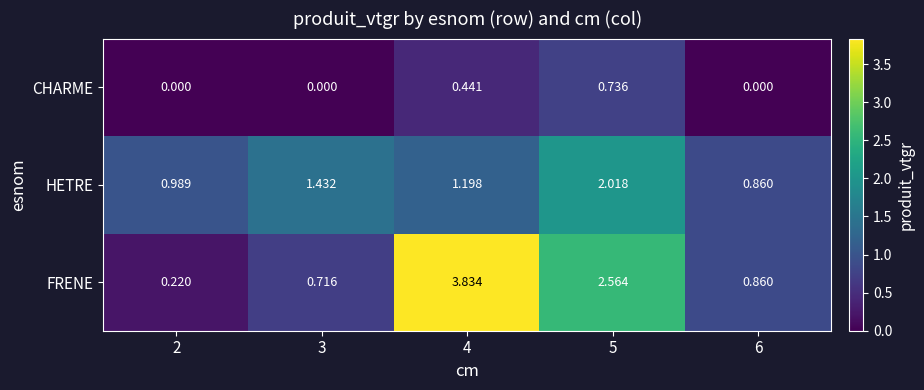

Between 2 and 4, which series saw the biggest shift?

FRENE